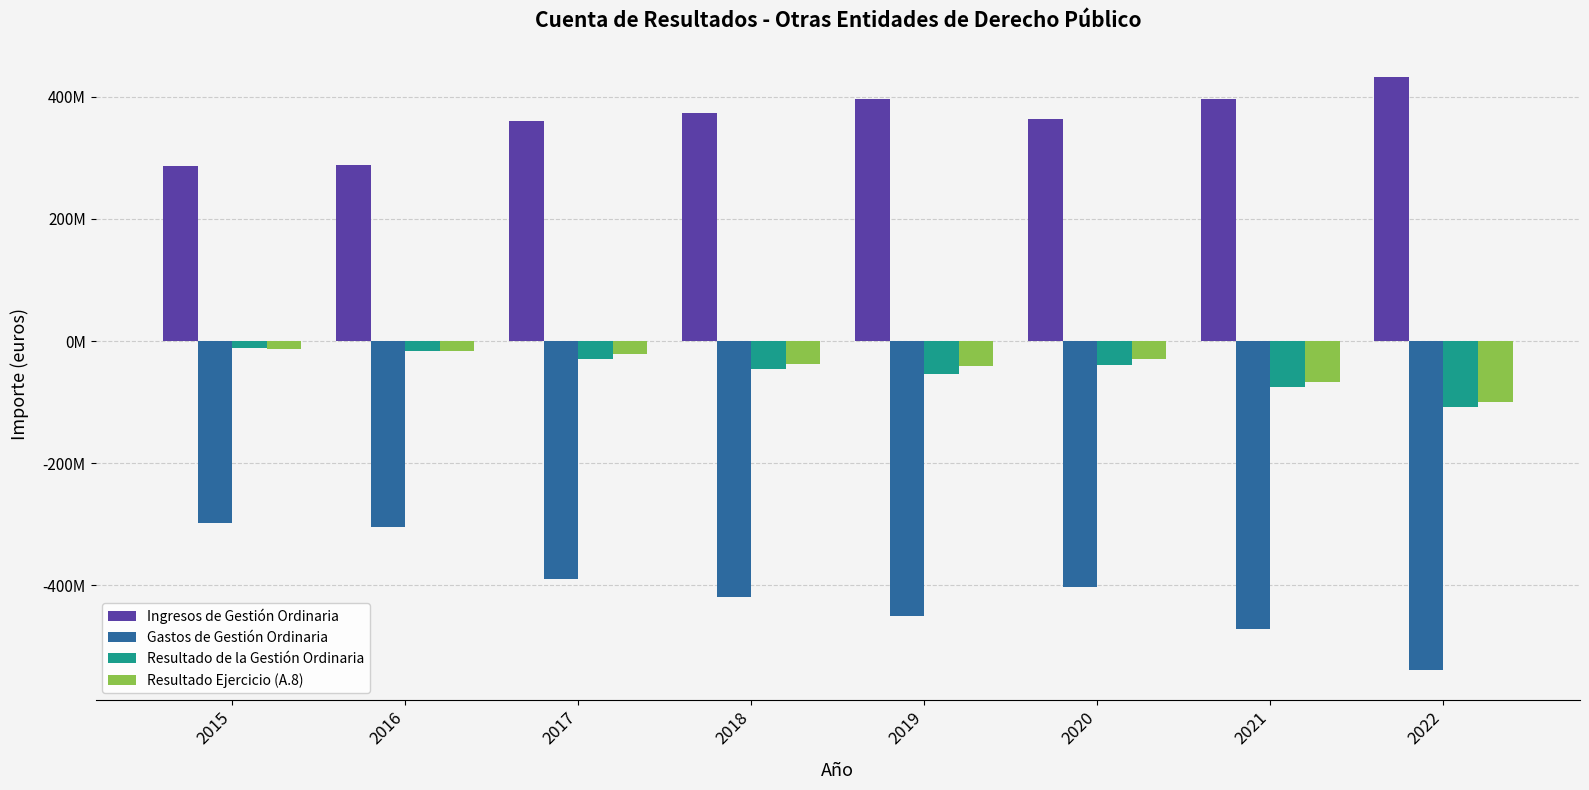

What is the average value of the Resultado de la Gestión Ordinaria series?

-47153122.8